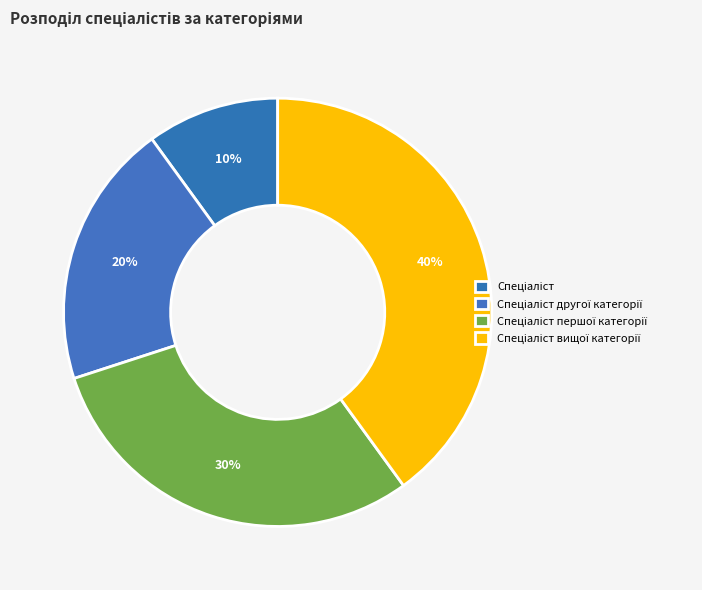

How many slices are in this pie chart?

4